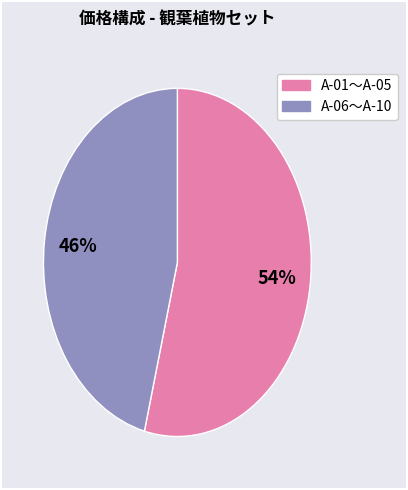

To the nearest percent, what is the difference between the largest and smallest slice percentages?

8%